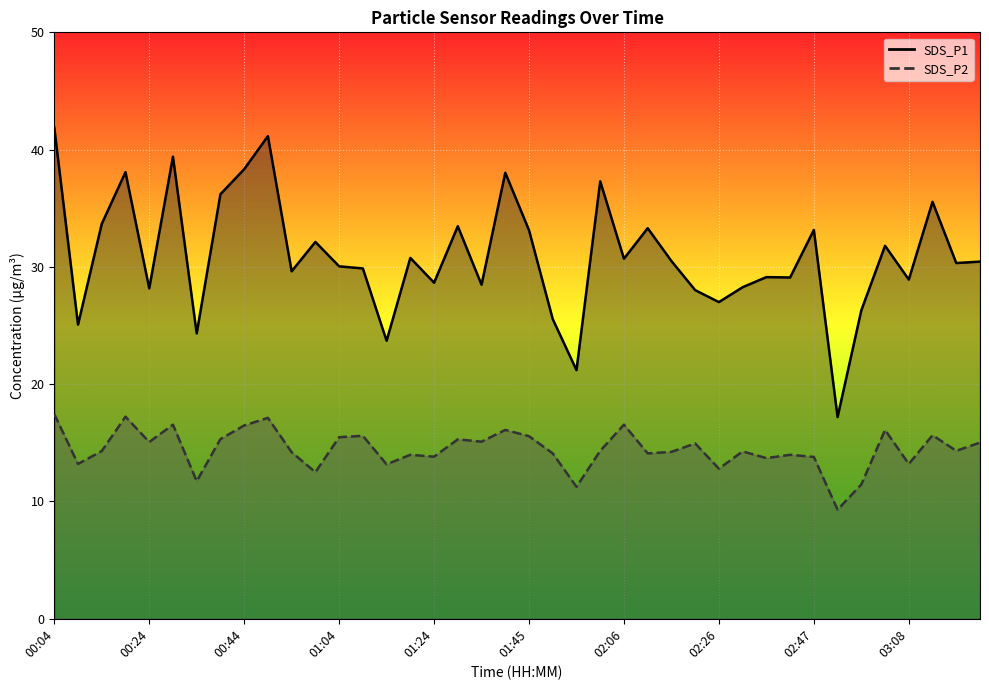

Is the value of SDS_P2 line at 19 greater than the value of SDS_P1 line at 16?

No